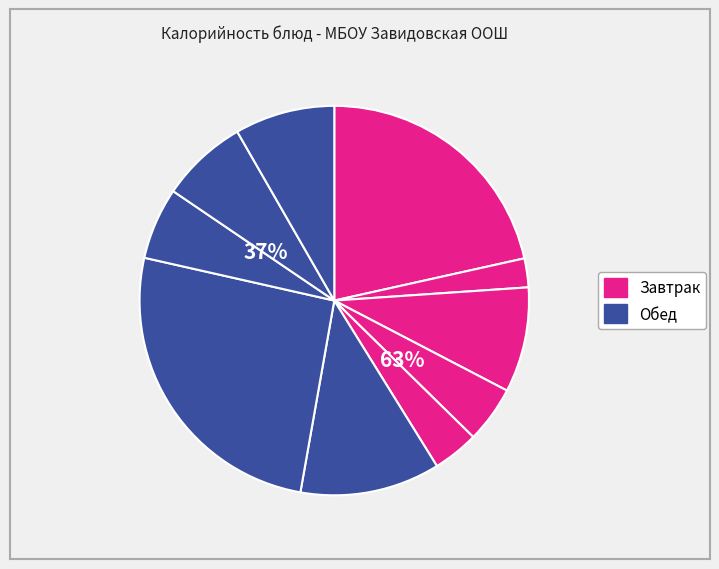

Which slice is the smallest?

Икра кабачковая